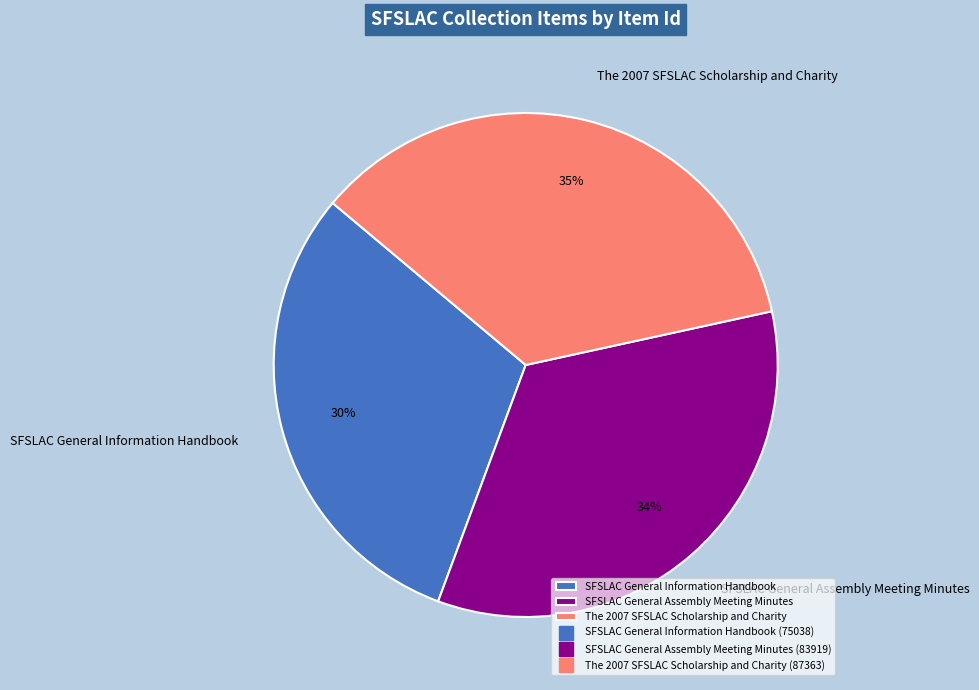

Approximately how many times larger is the value at SFSLAC General Information Handbook compared to SFSLAC General Assembly Meeting Minutes?

0.9